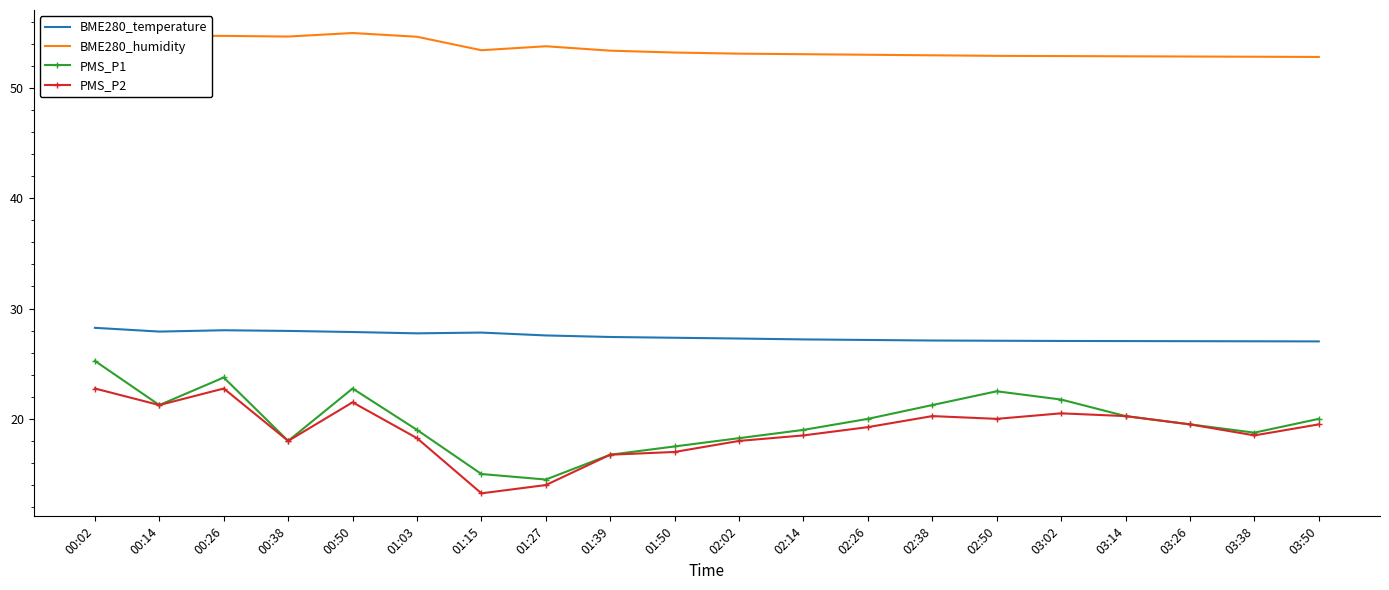

At 02:50, list the series in order from smallest to largest.

PMS_P2, PMS_P1, BME280_temperature, BME280_humidity